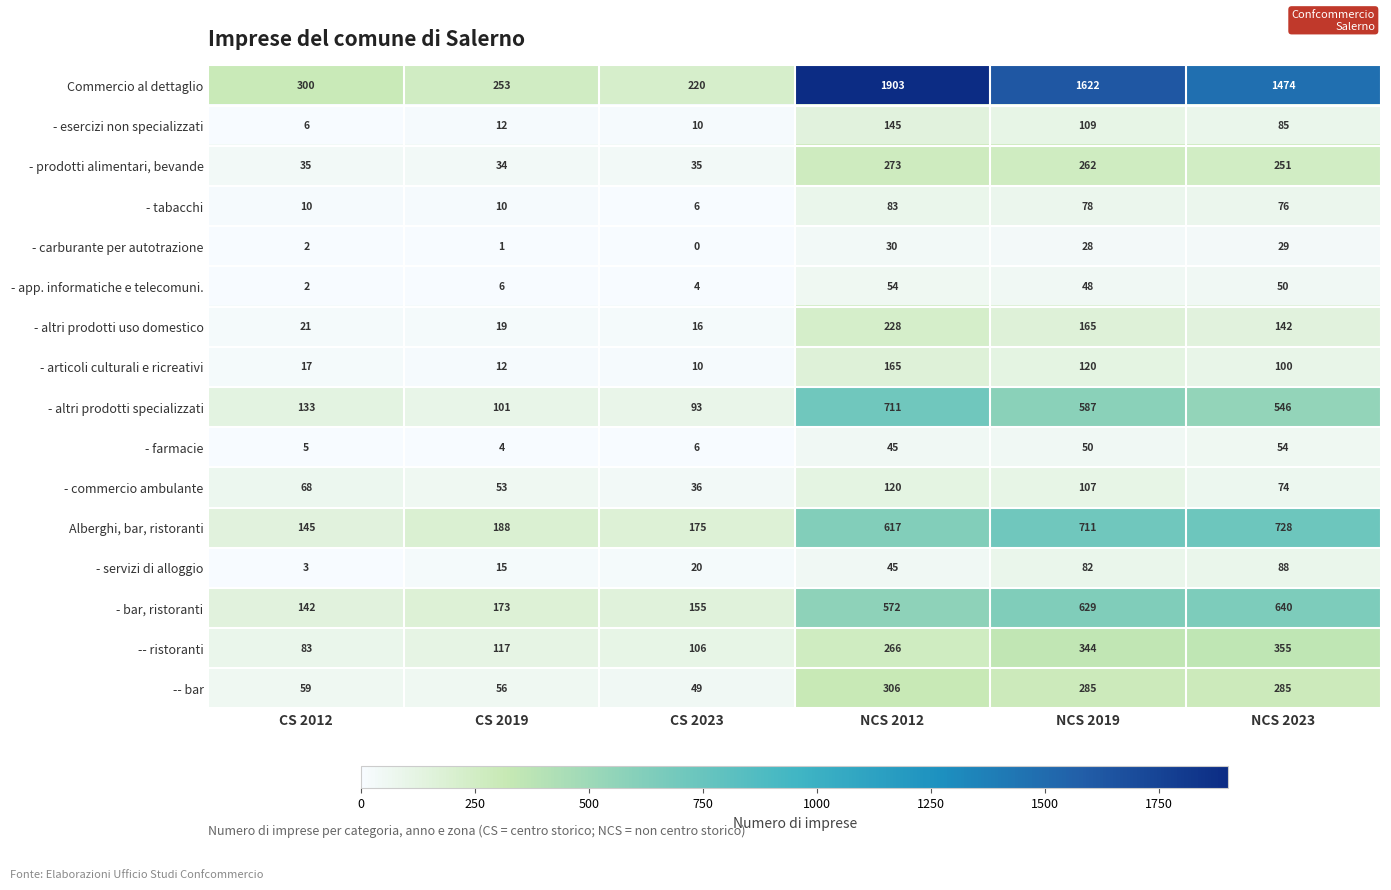

Which series has the largest total across all categories?

Commercio al dettaglio